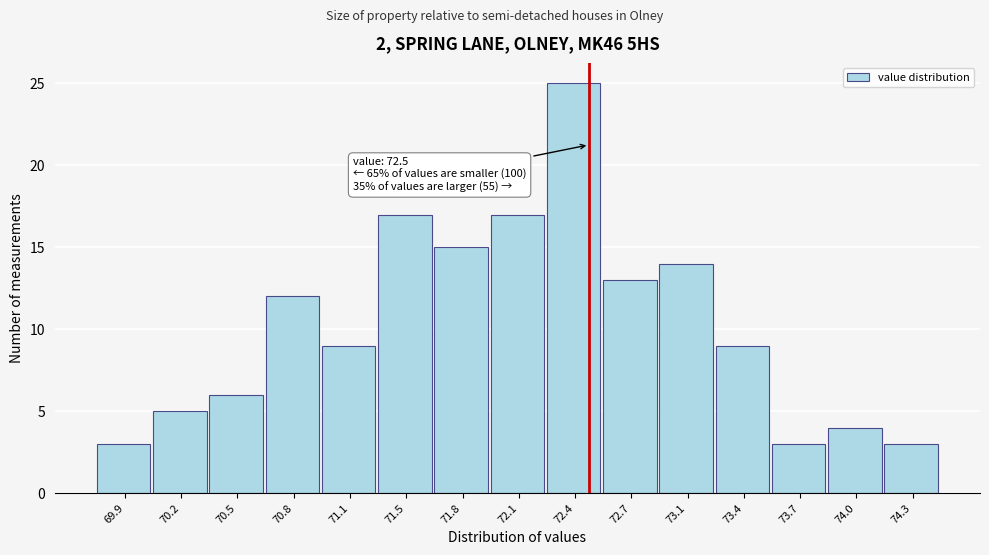

Over which range of the x-axis is the bar tallest?

72.26 to 72.58